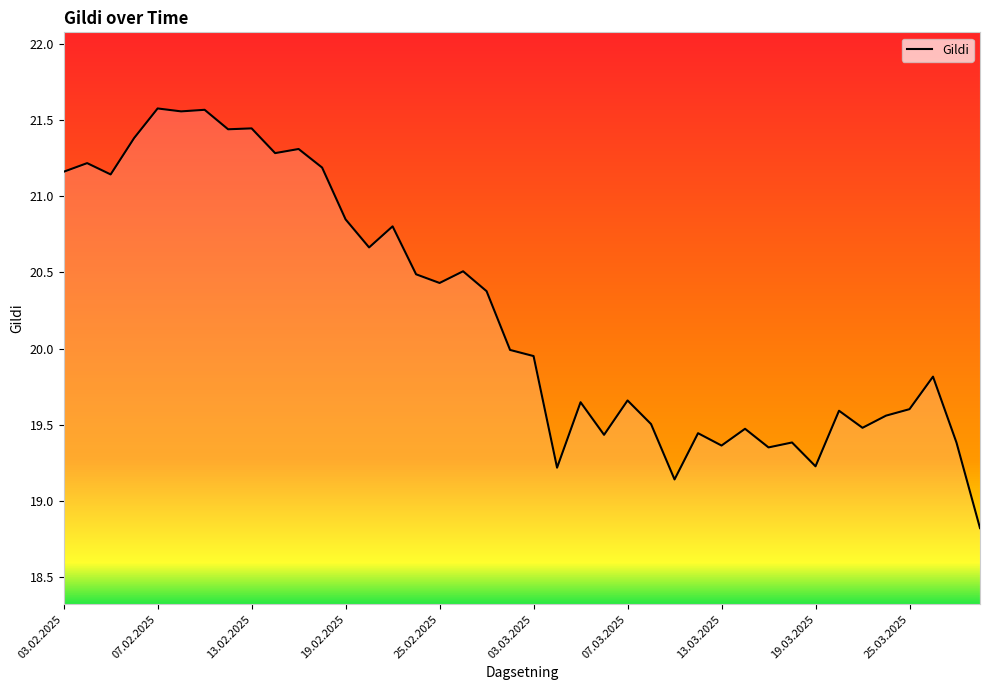

What is the smallest value displayed?

18.8